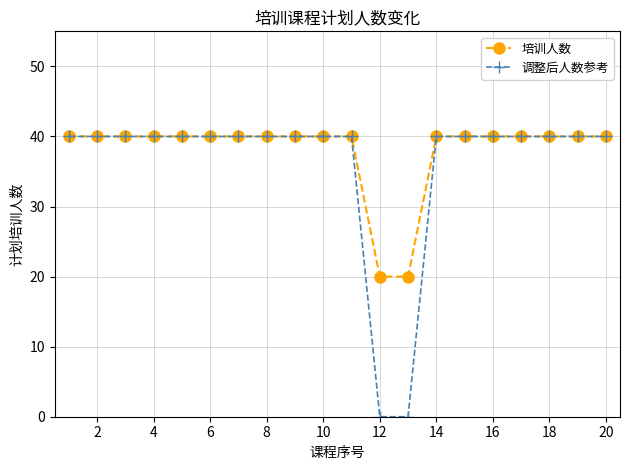

What is the average value of the 培训人数 series?

38